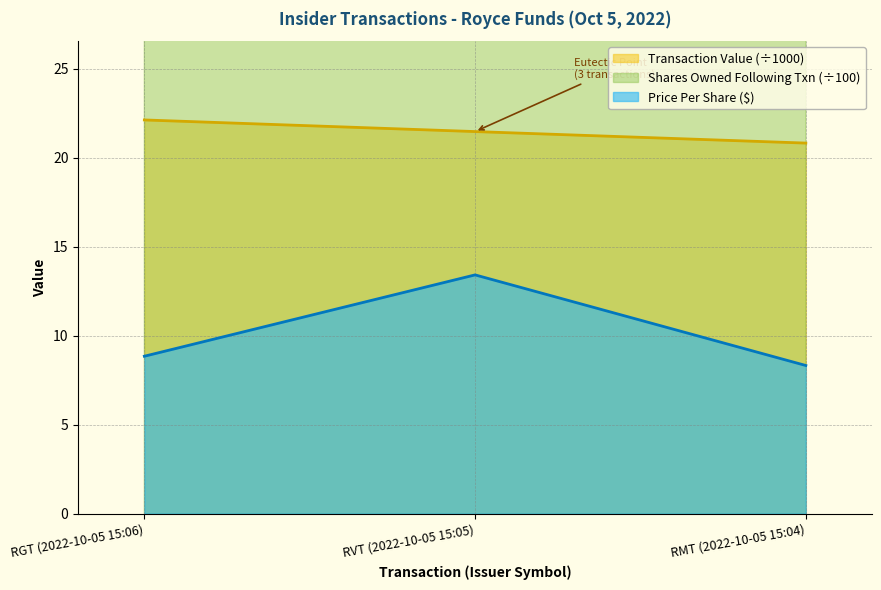

The Price Per Share ($) series shows 5.7 at RMT (2022-10-05 15:04). True or false?

False